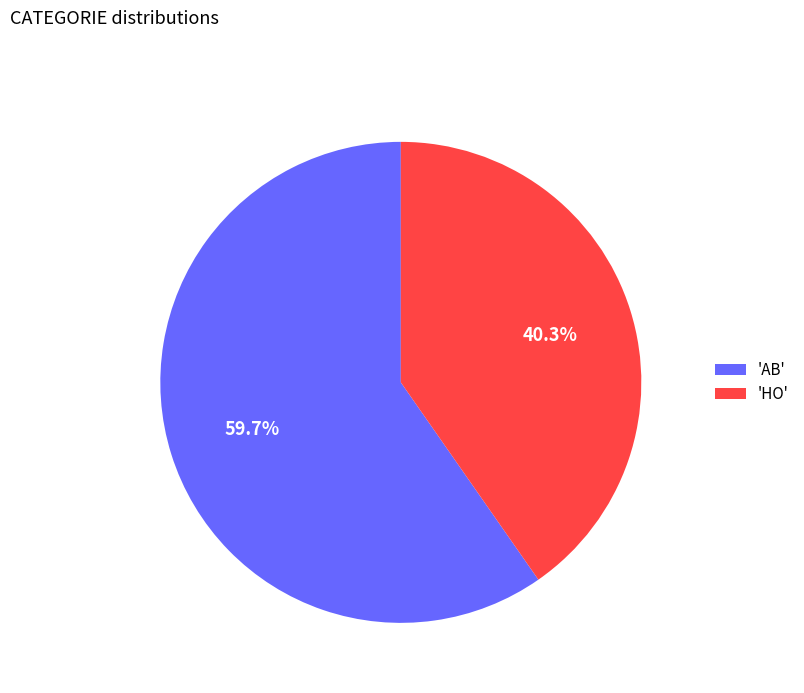

Is there a majority slice in this chart?

Yes